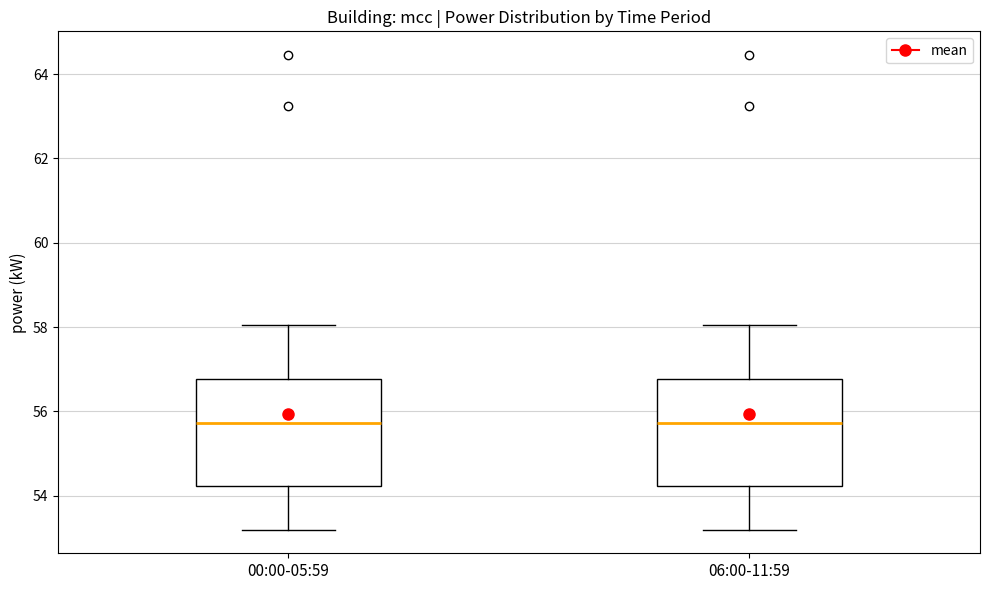

Reading left to right, read every box against the y-axis: the position of its median line, the range the box covers, and the ends of its whiskers. The values are not printed on the chart, so give them approximately, as read against the axis.

00:00-05:59: median 55.8, box 54.2 to 56.8, whiskers 53.2 to 58.0
06:00-11:59: median 55.8, box 54.2 to 56.8, whiskers 53.2 to 58.0